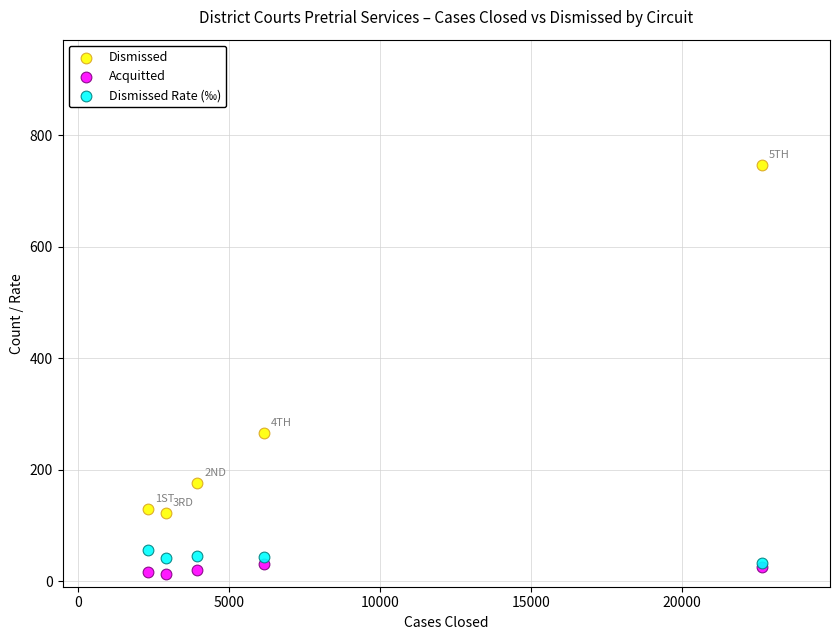

Which series reaches the maximum Y coordinate?

Dismissed